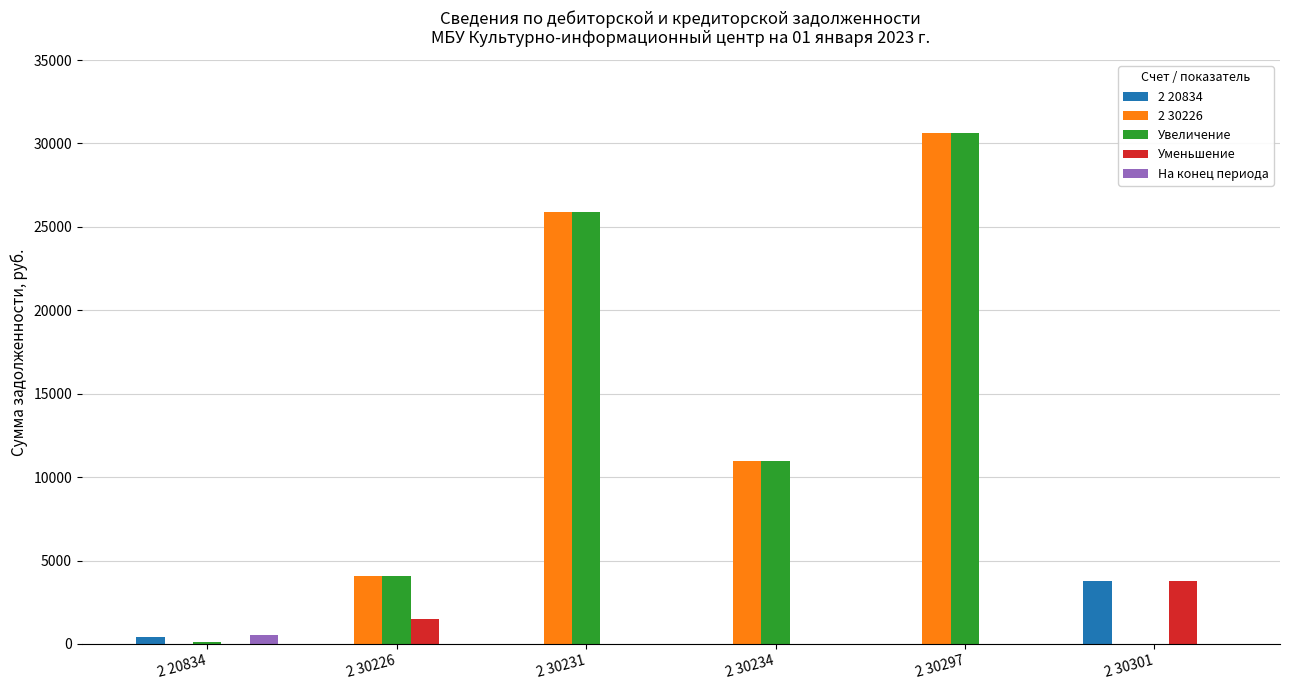

True or false: Уменьшение has a value of 2619.0 at 2 20834.

False